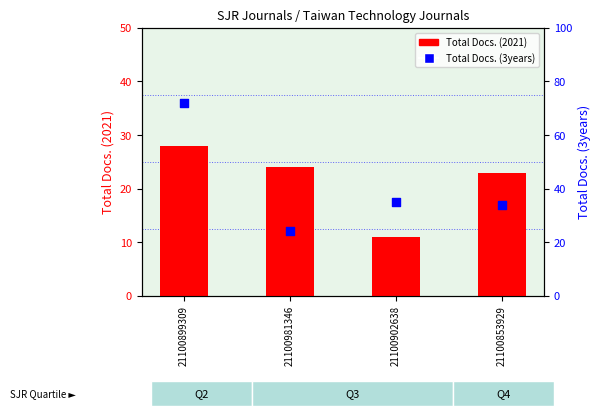

What is the total value across all series at 21100899309?

100